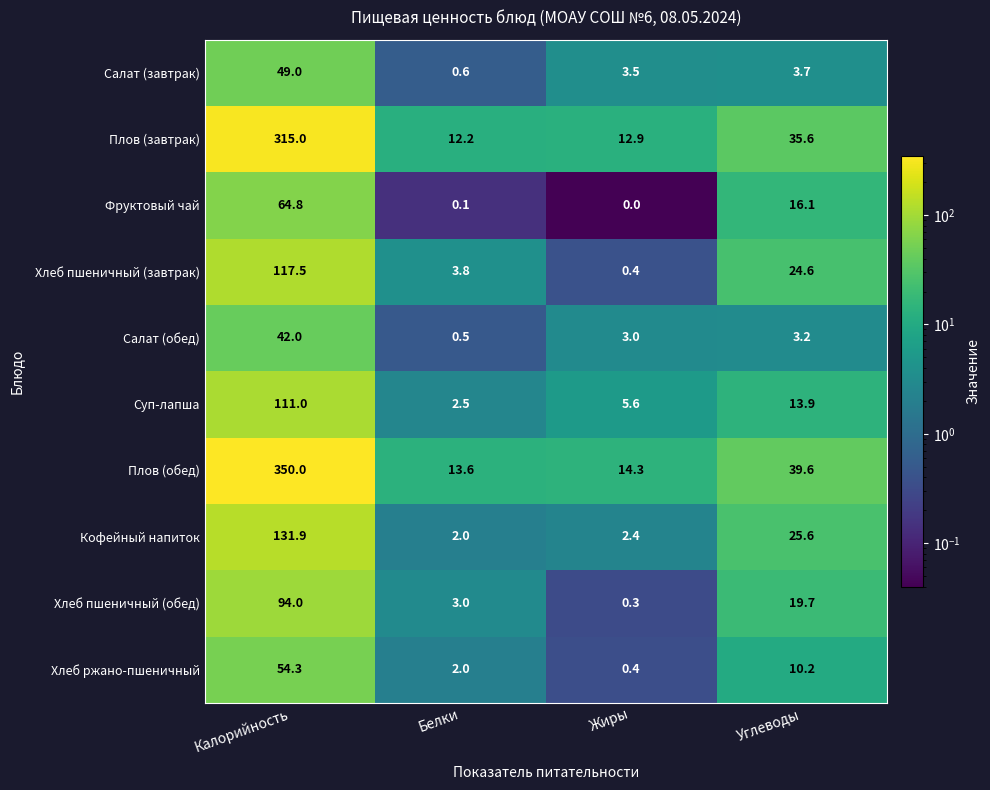

Which series has the largest total across all categories?

Плов (обед)